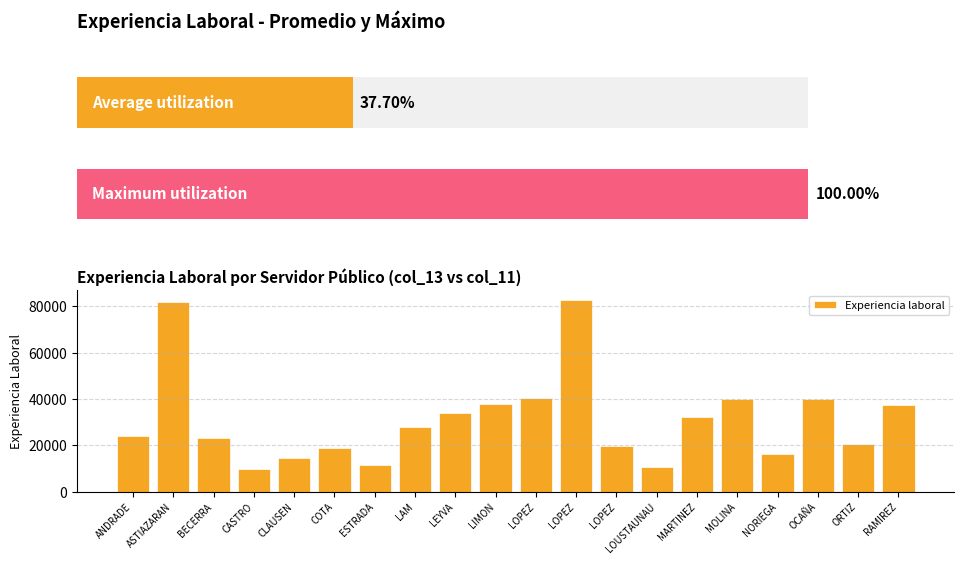

The value at ASTIAZARAN is 118594. True or false?

False